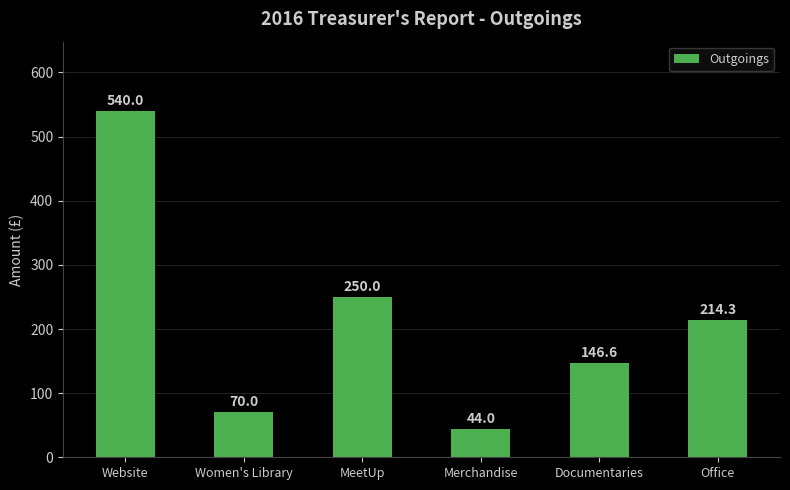

Reading right to left, transcribe all the data shown in this chart.

Office=214.3	Documentaries=146.6	Merchandise=44.0	MeetUp=250.0	Women's Library=70.0	Website=540.0